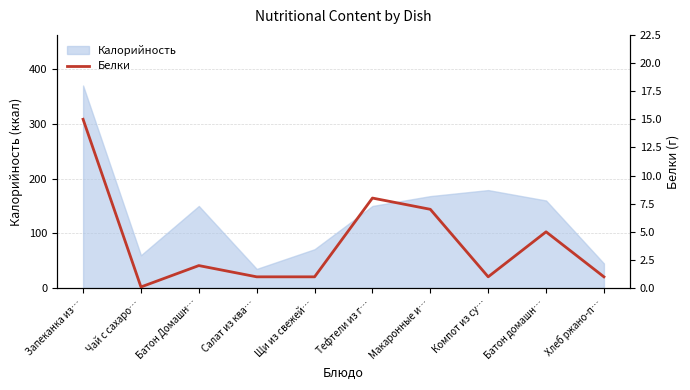

At which label is the value closest to 7?

Макаронные и…